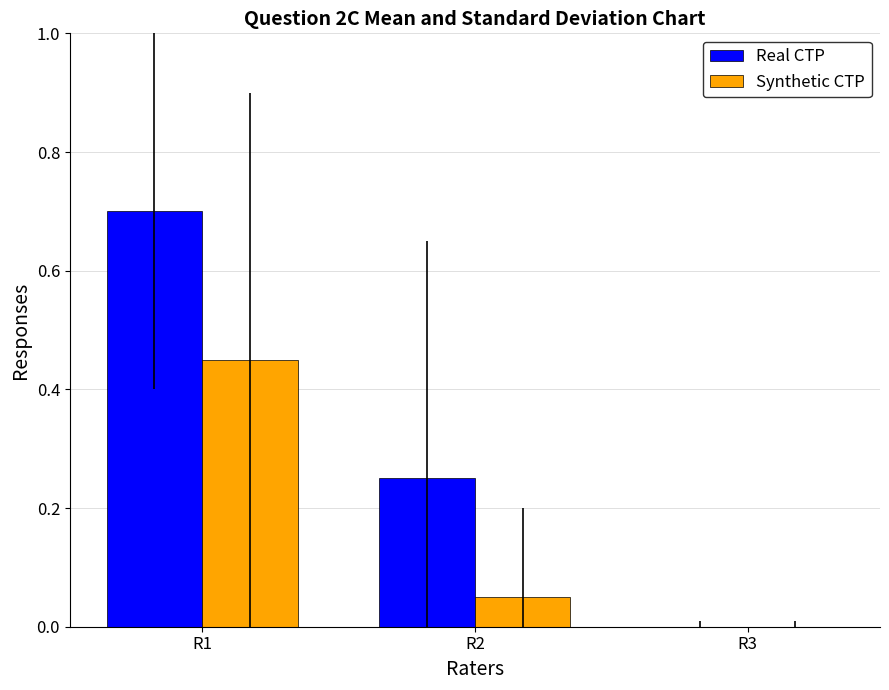

How many positive values does the Real CTP series have?

2